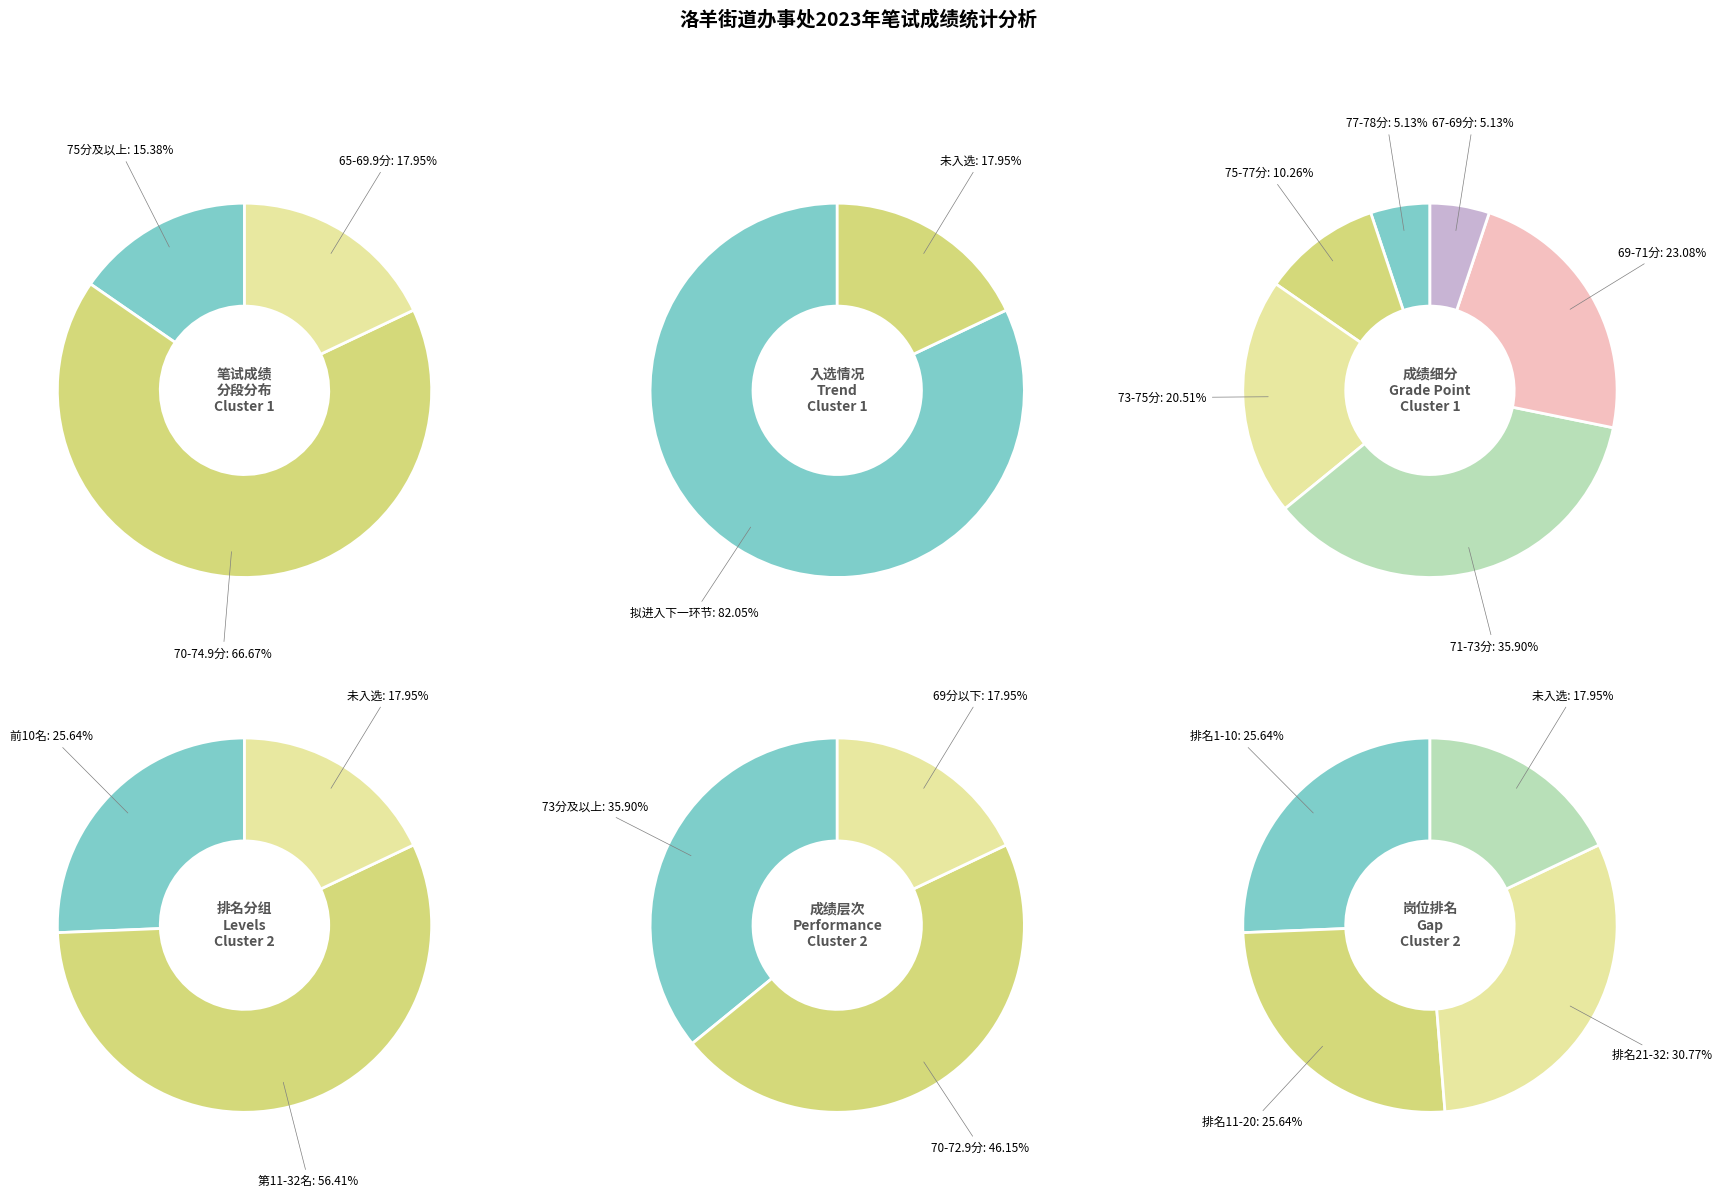

Is 陆林东 the majority of the pie?

No